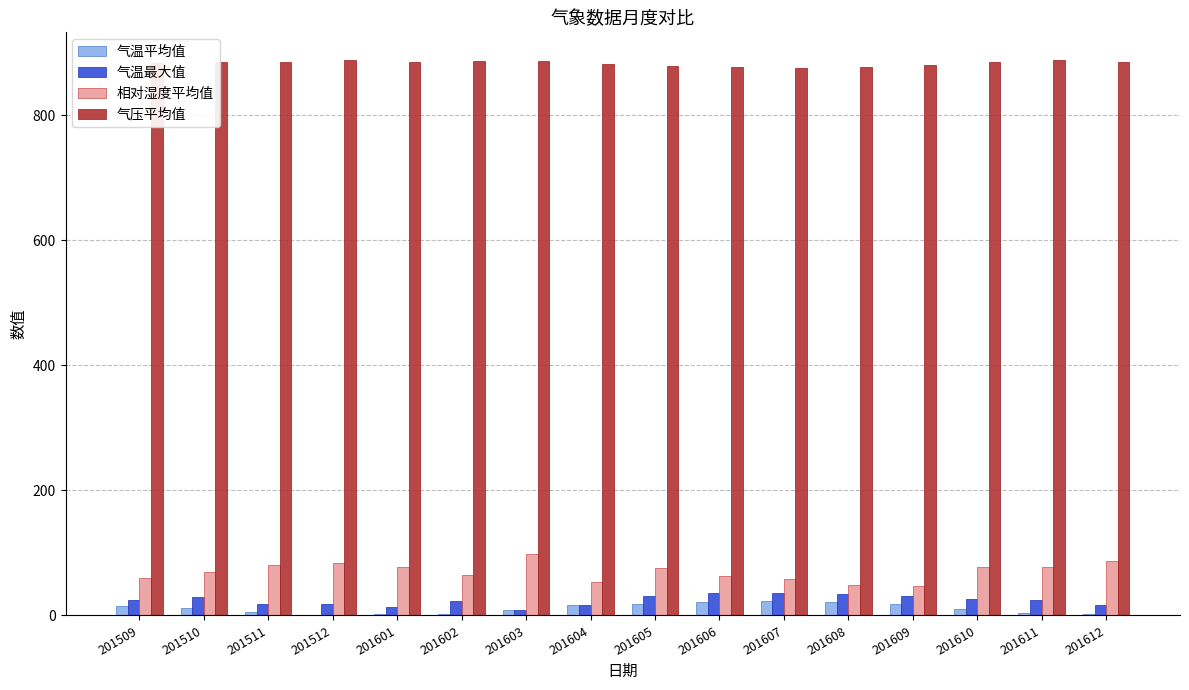

The 相对湿度平均值 series shows 135.8 at 201610. True or false?

False